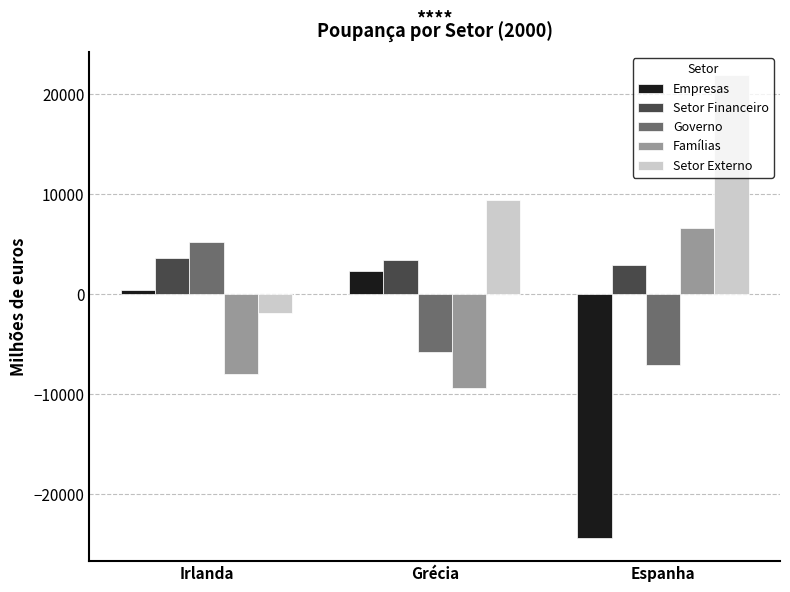

Which series has the largest total across all categories?

Setor Externo